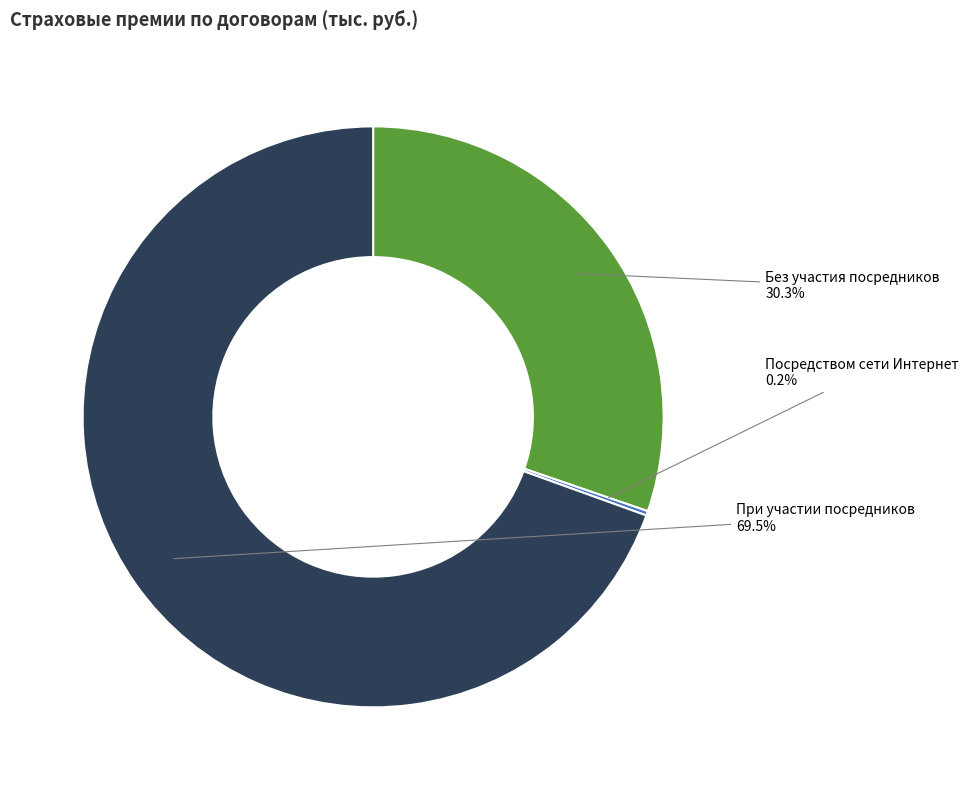

Between При участии посредников and Без участия посредников, which is larger?

При участии посредников